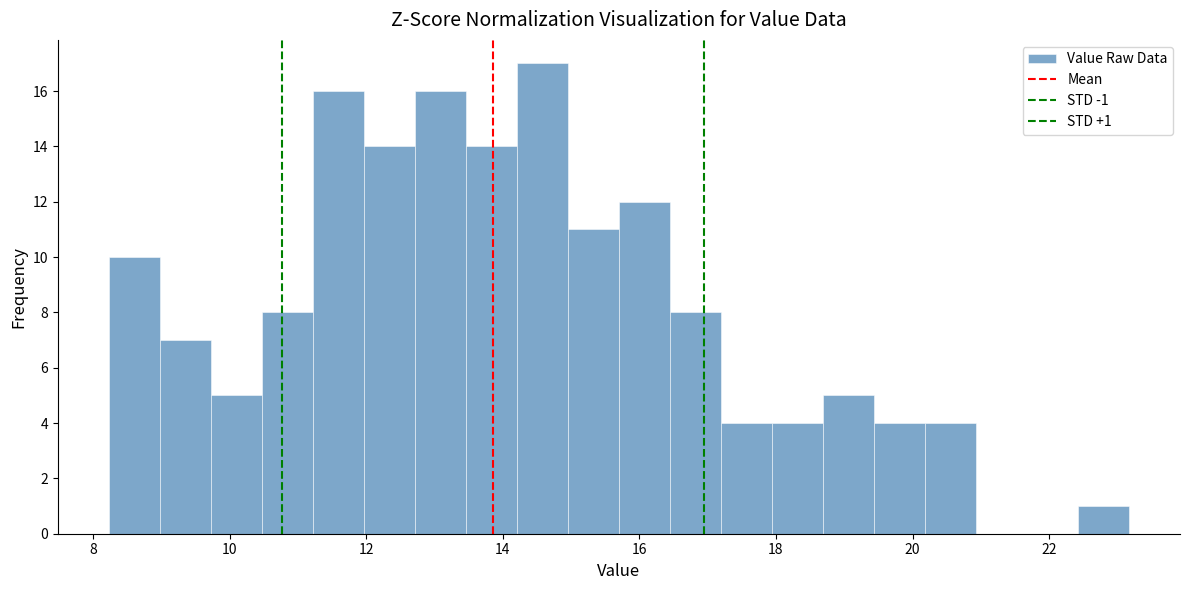

Read against the x-axis, roughly where is the centre of the tallest bar?

14.6